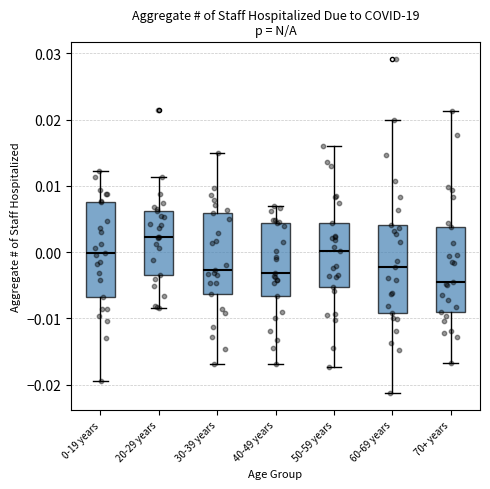

Where is the upper edge of the box for 40-49 years on the y-axis? The values are not printed on the chart, so give them approximately, as read against the axis.

0.004